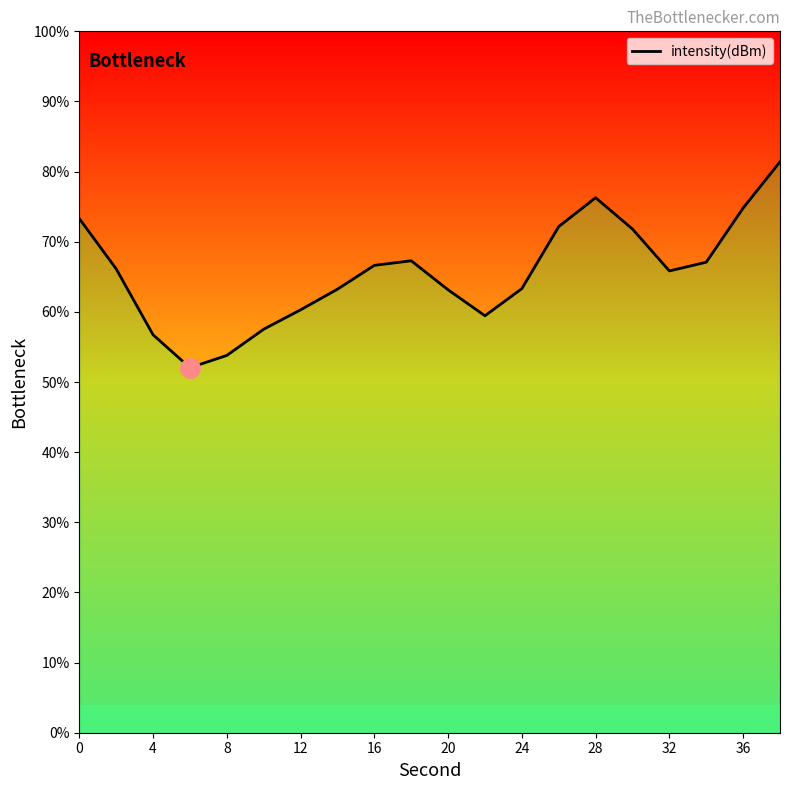

Reading left to right, what are all the values shown in this chart?

73.3	66.1	56.7	52.0	53.8	57.5	60.3	63.2	66.6	67.3	63.2	59.4	63.3	72.2	76.3	71.8	65.8	67.1	74.8	81.4